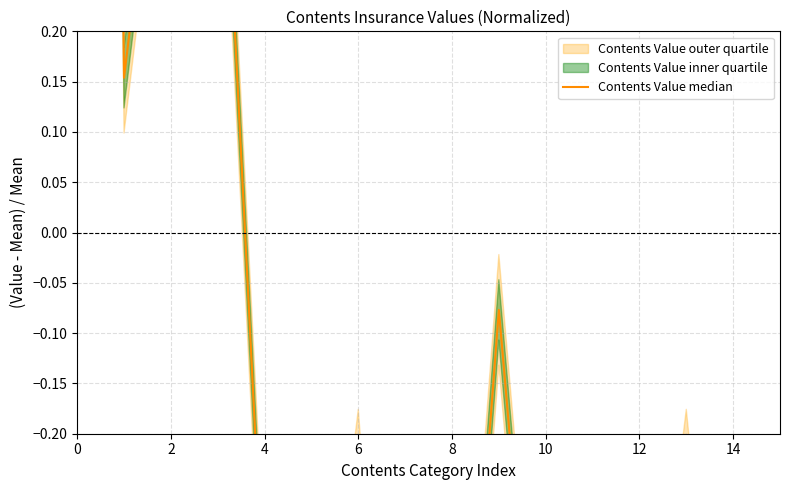

Does the chart have visible grid lines?

Yes